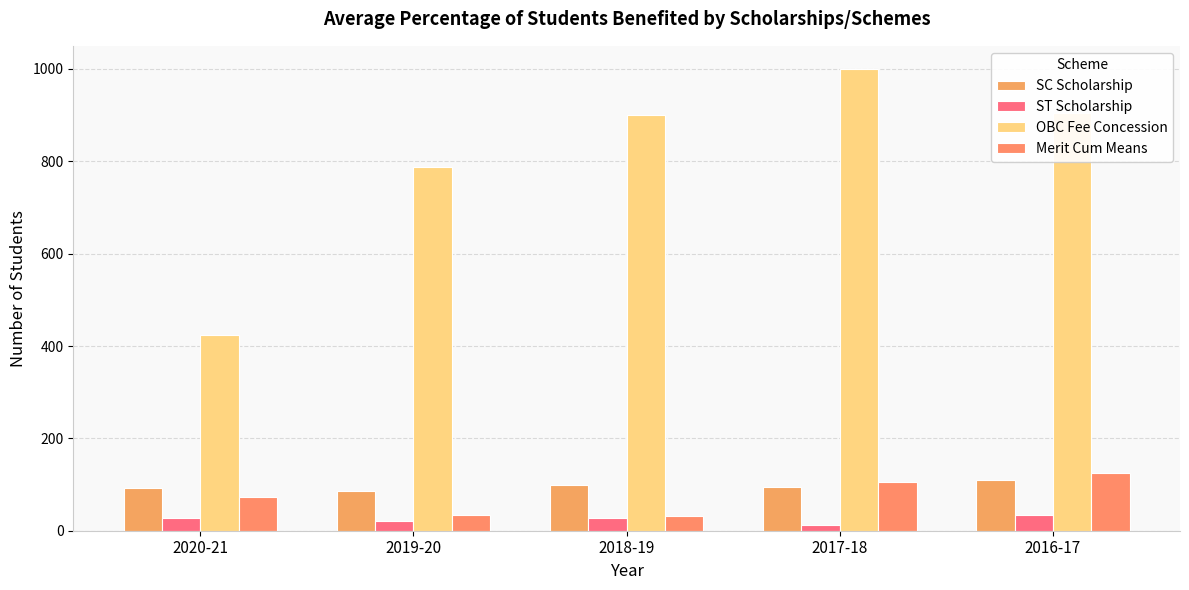

What is the difference between the second highest and second lowest values in the SC Scholarship series?

6